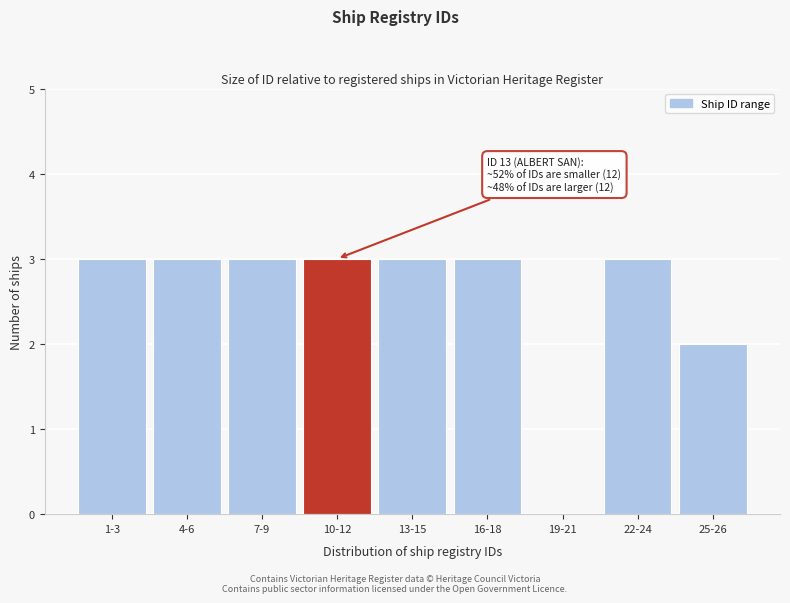

Reading left to right, what are all the values shown in this chart?

1-3=3	4-6=3	7-9=3	10-12=3	13-15=3	16-18=3	19-21=0	22-24=3	25-26=2